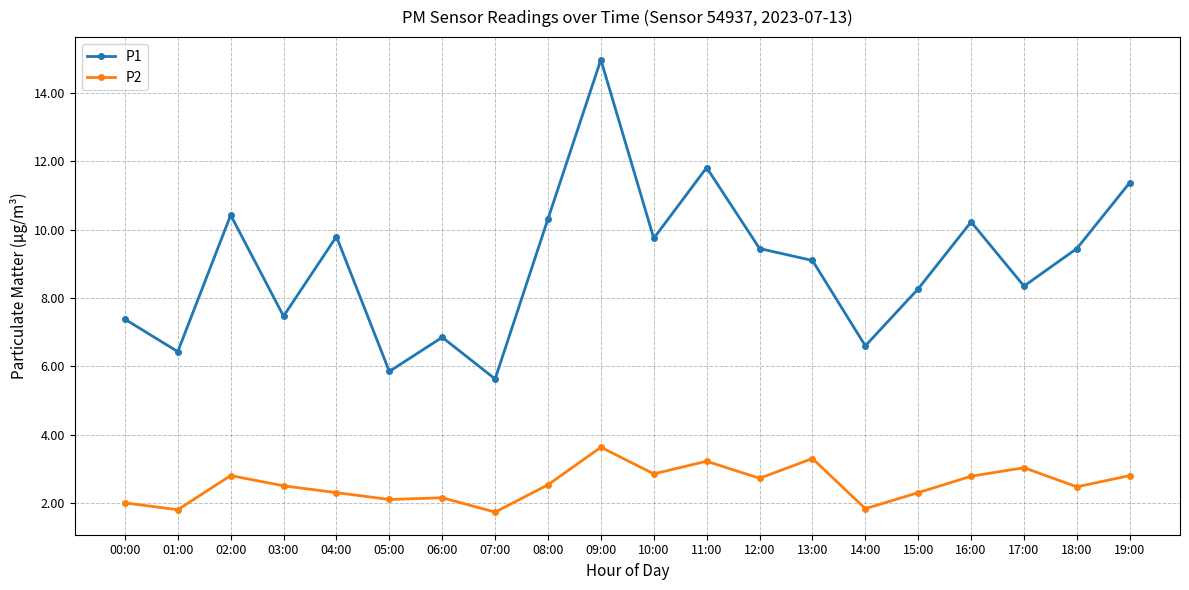

In P2, how many points are higher than both neighbors (excluding endpoints)?

6